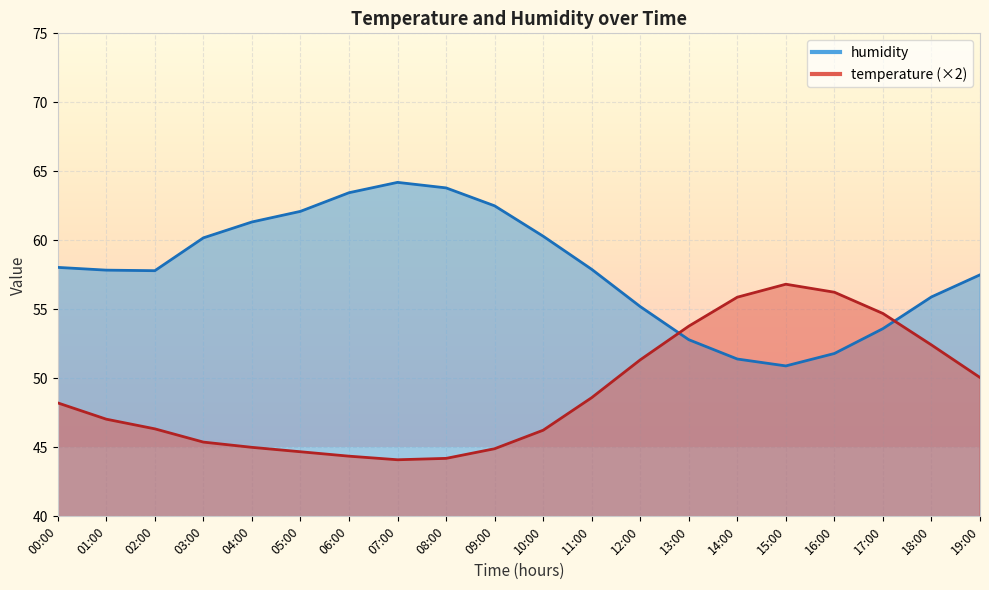

Where is humidity nearest to the value 57?

19:00